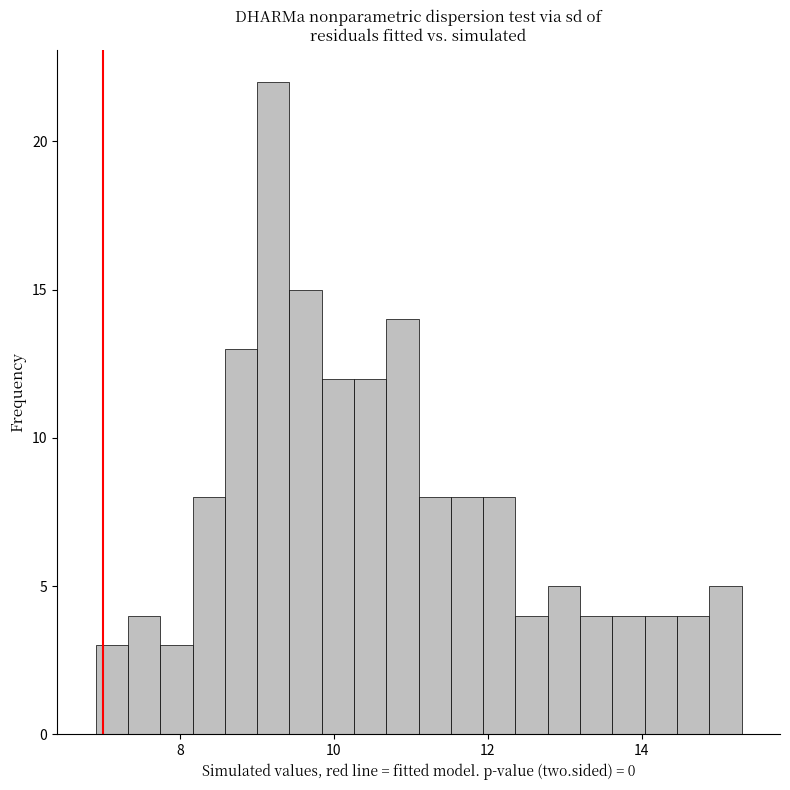

Around what value on the x-axis is the tallest bar? Give the approximate position of its centre, as read against the axis.

9.2